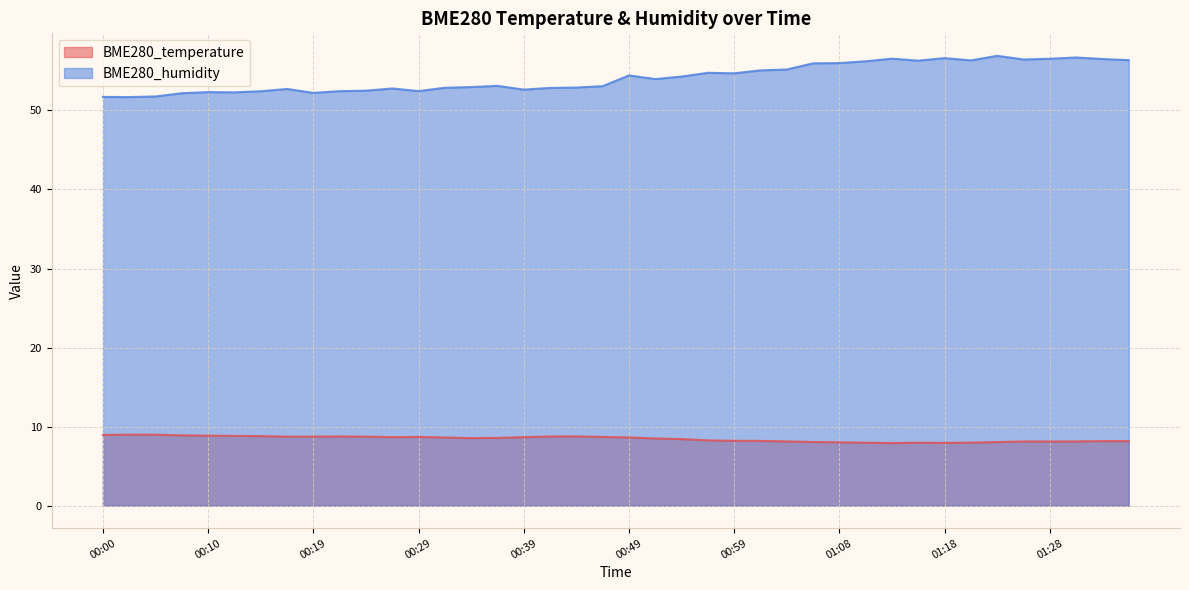

At which category does the chart reach its minimum across all series?

01:13